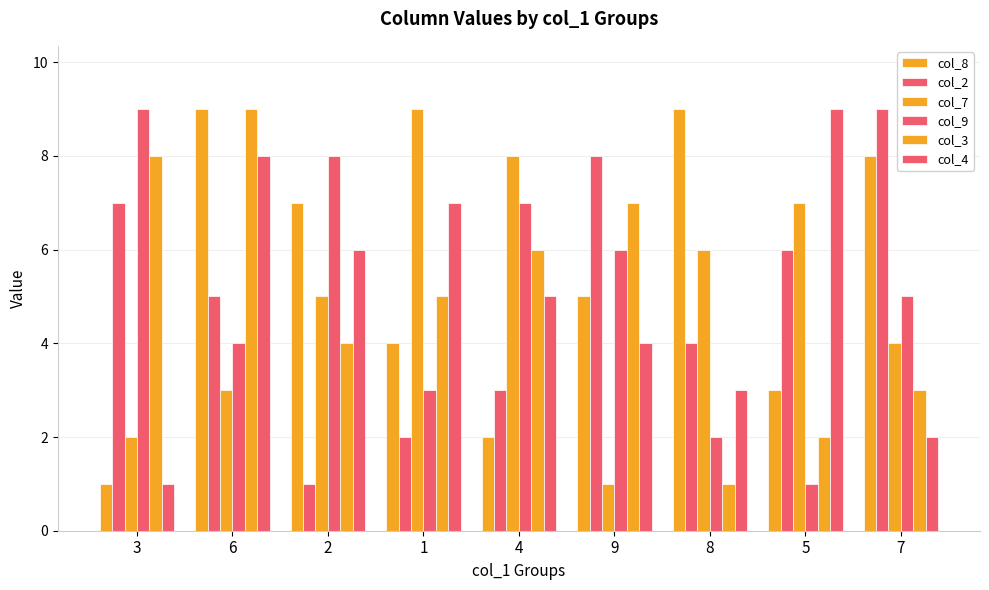

How many bars are there in total?

54